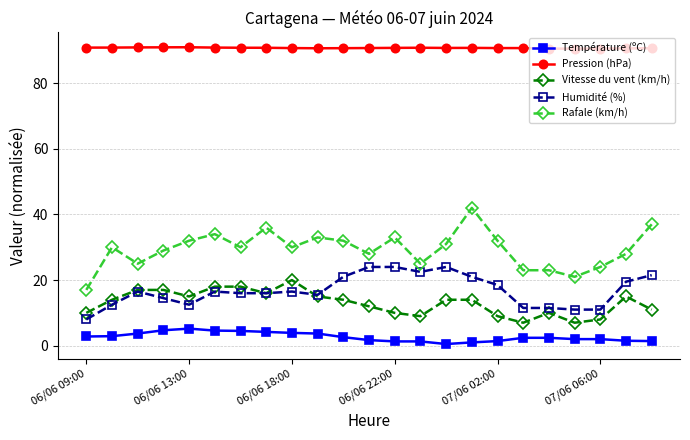

What is the greatest value displayed?

91.0